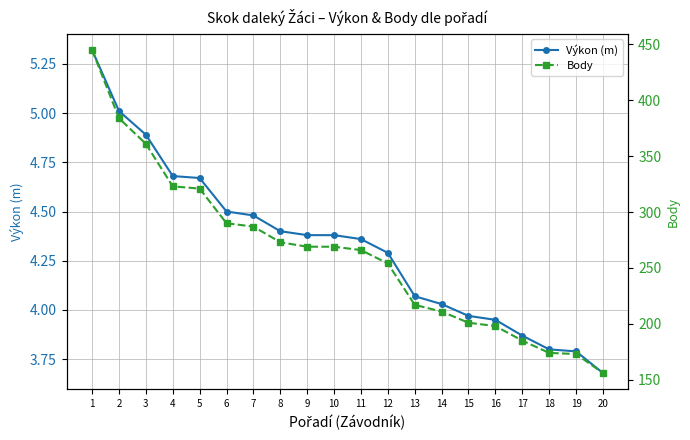

At which category does the chart reach its minimum across all series?

20